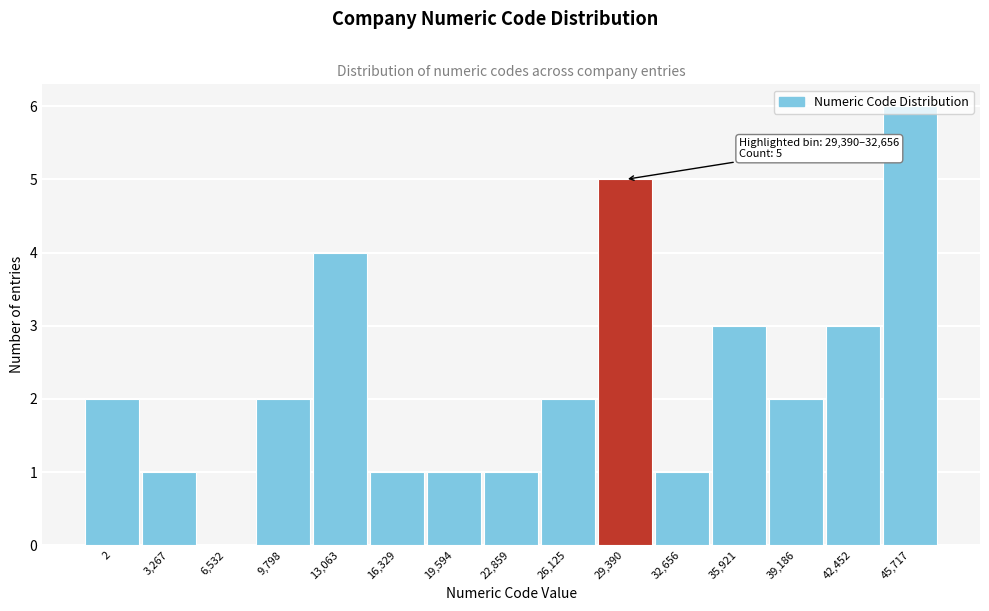

The value at 22,859 is 1. True or false?

True